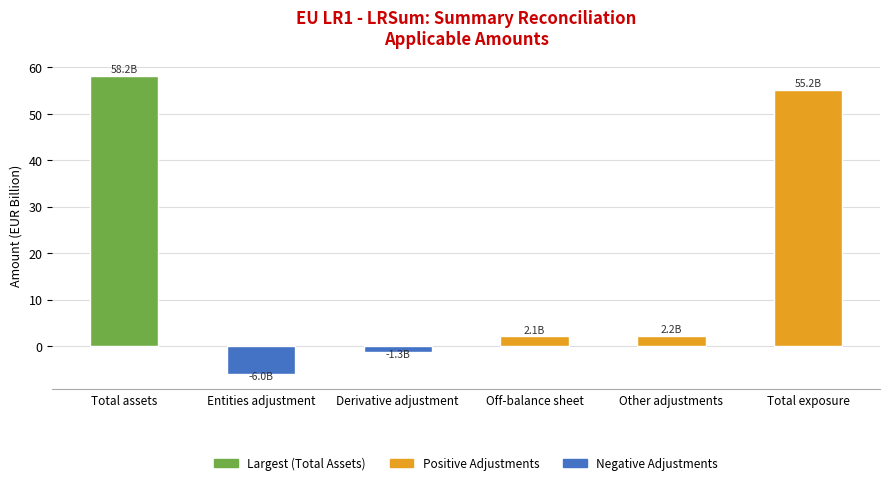

How many series are shown in this chart?

1